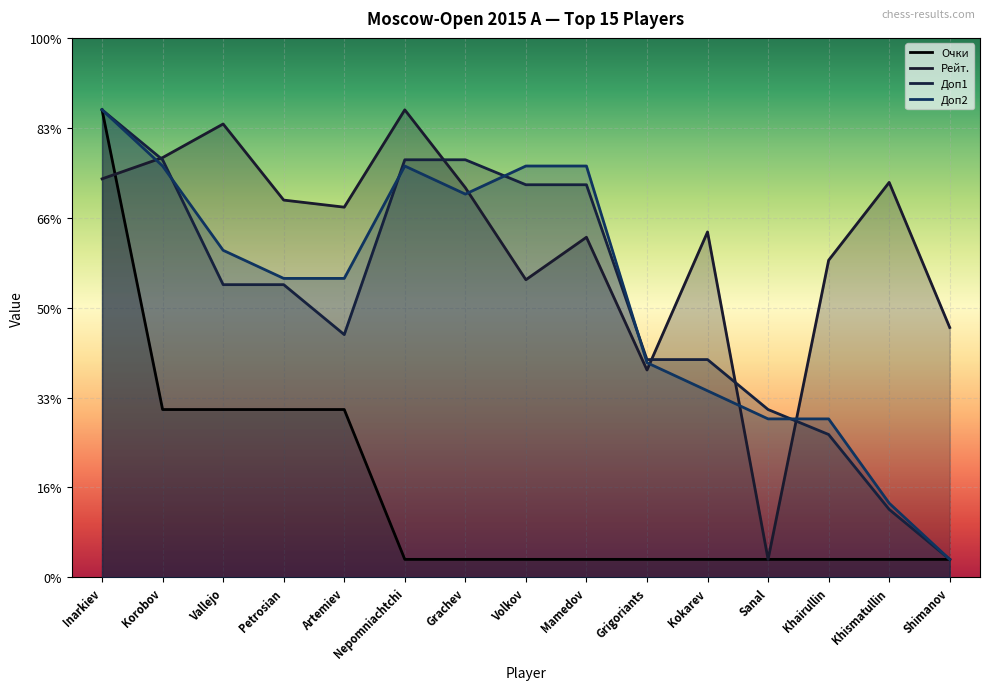

Is it true that Доп1 equals 46.4 at Nepomniachtchi?

True